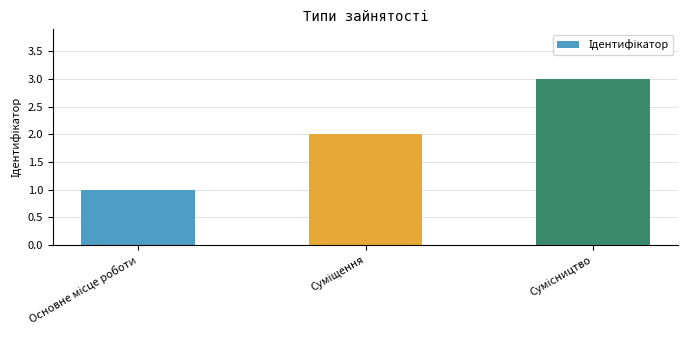

What is the minimum value shown in the chart?

1